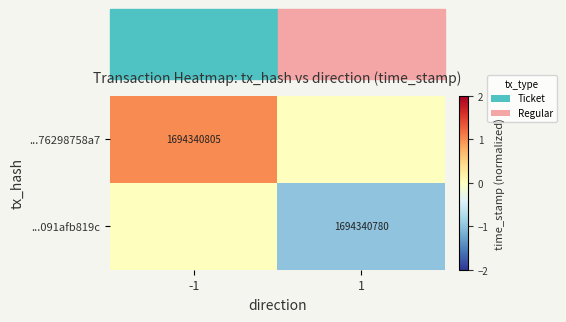

True or false: ...76298758a7 has a value of 1694340805 at -1.

True